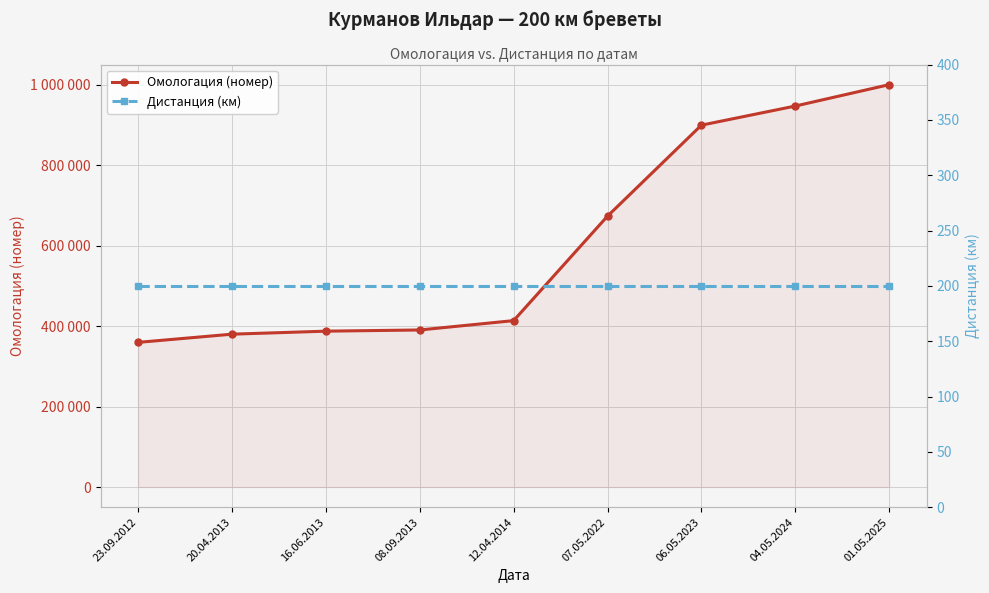

List the labels in order of Омологация (номер) value, smallest first.

23.09.2012, 20.04.2013, 16.06.2013, 08.09.2013, 12.04.2014, 07.05.2022, 06.05.2023, 04.05.2024, 01.05.2025